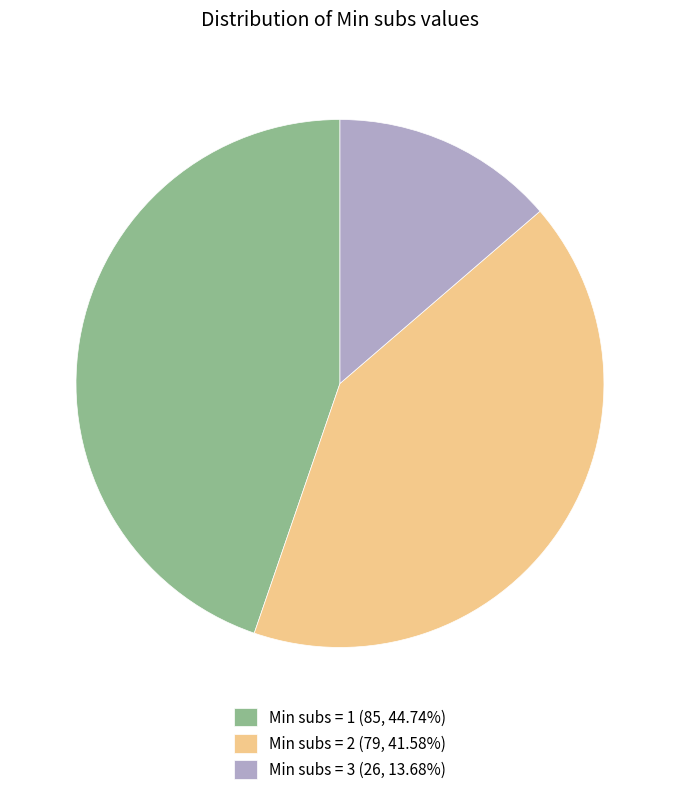

Combined, do Min subs = 3 (26, 13.68%) and Min subs = 2 (79, 41.58%) account for over 50%?

Yes